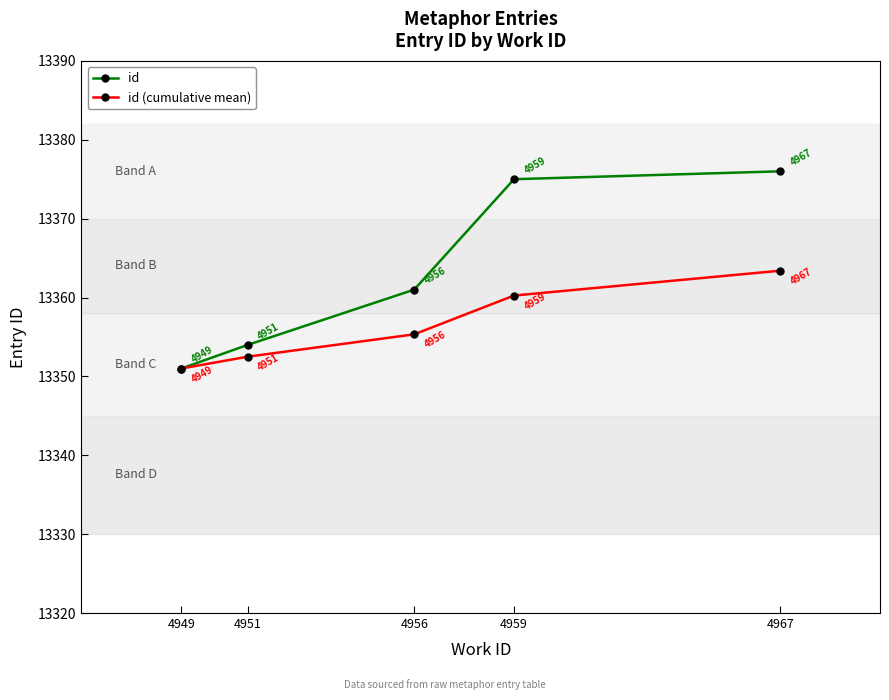

Rank the series by their maximum value, from highest to lowest.

id, id (cumulative mean)